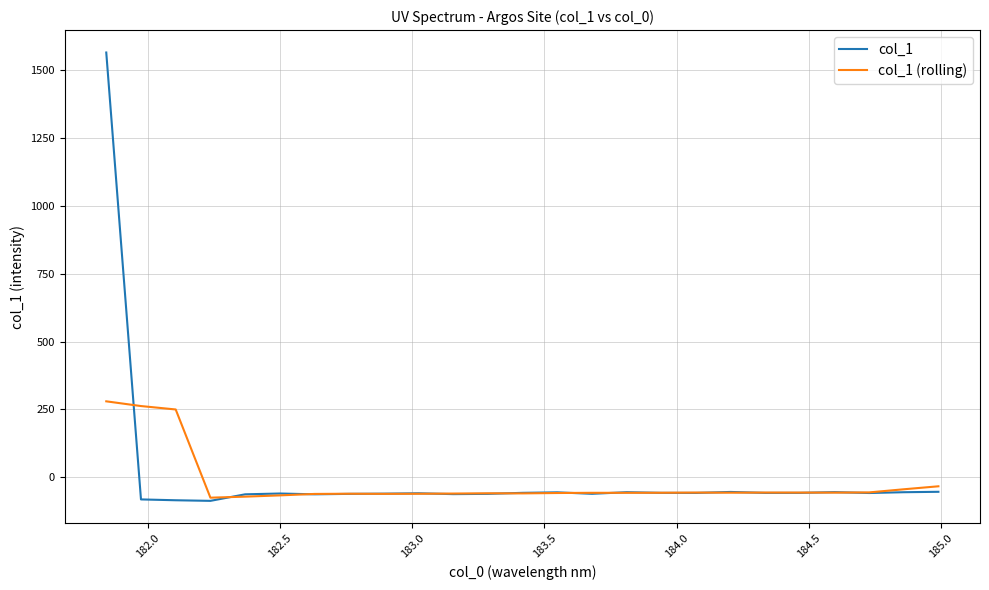

List the series in order of their peak value, highest first.

col_1, col_1 (rolling)